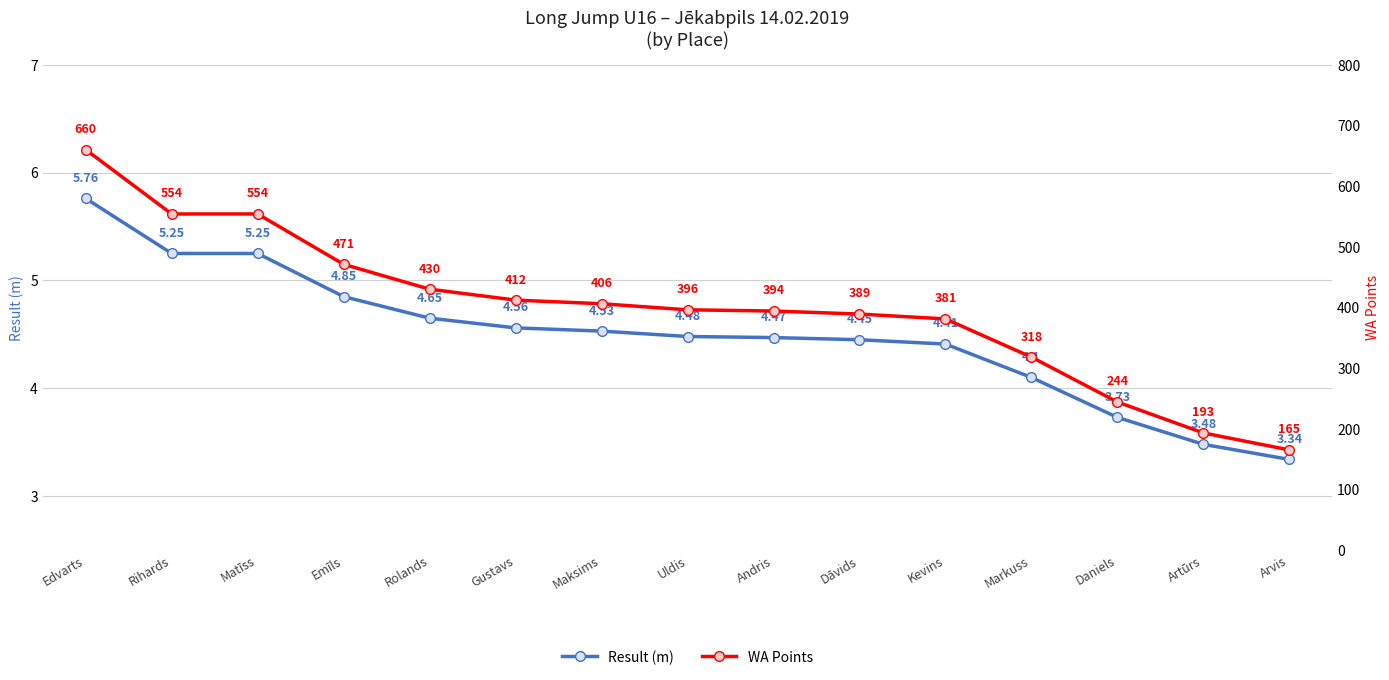

What is the value of the WA Points point at the 1st from the left?

660.0